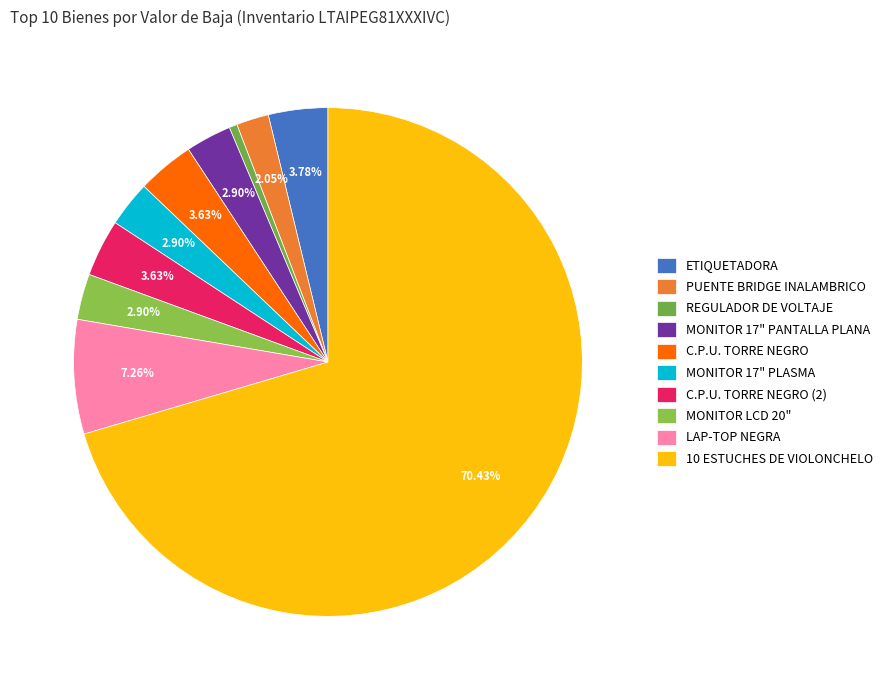

Count the number of slices in the pie.

10